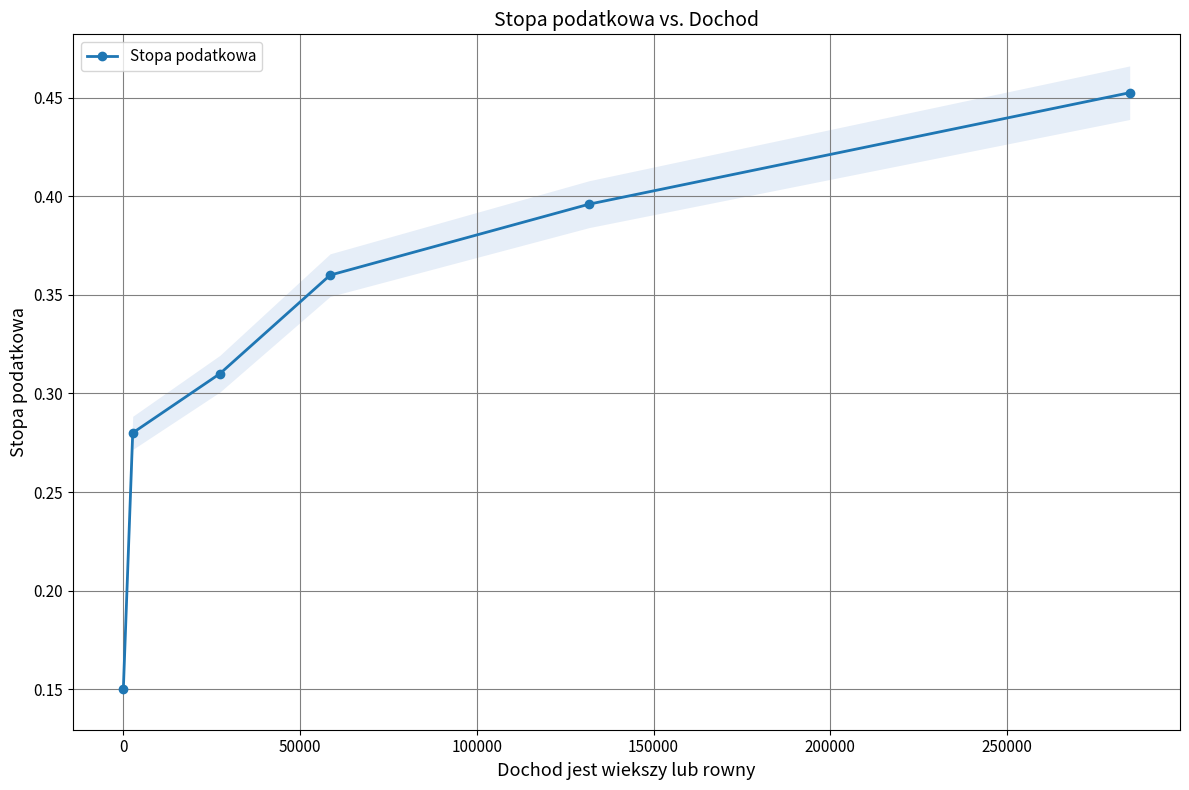

Count the Stopa podatkowa values in the range 0 to 1.

6